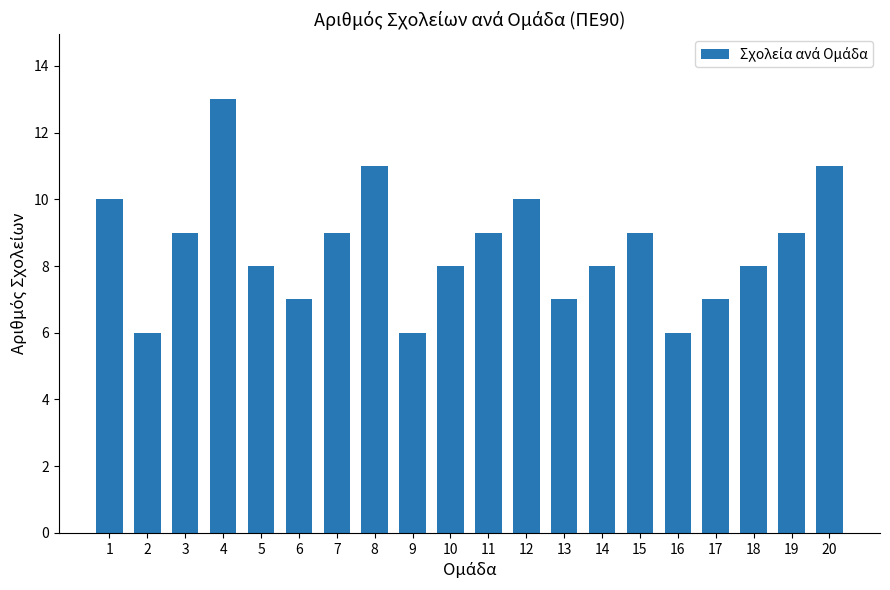

What is the sum of all values?

171